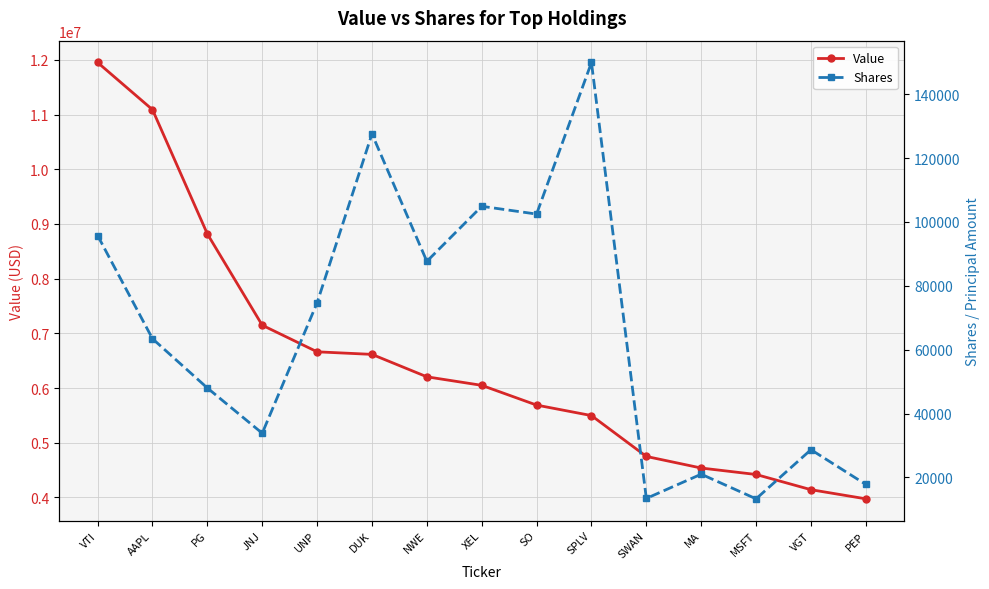

List the series in order of their overall mean, highest first.

Value, Shares